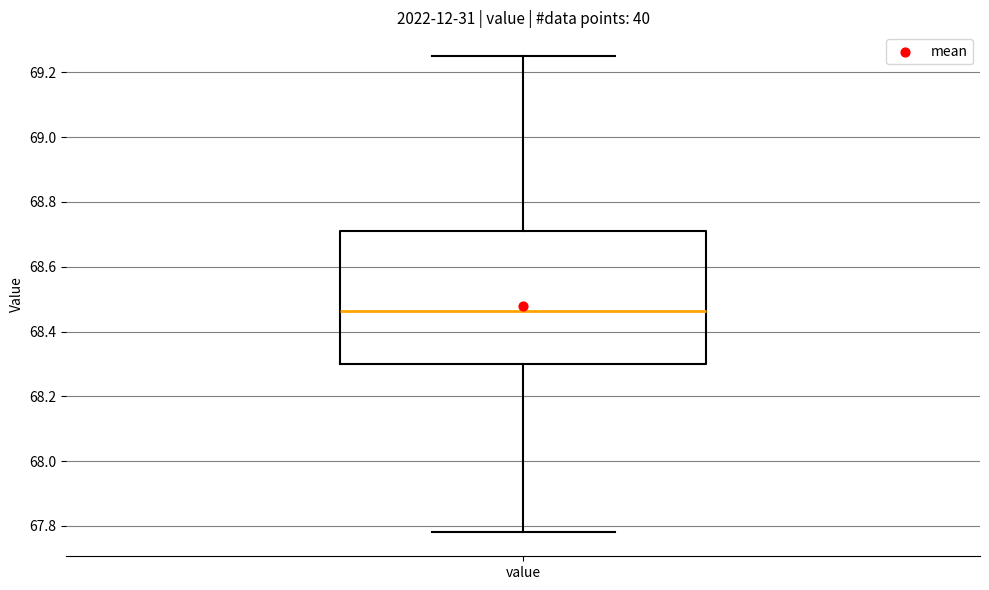

Where does the median line of the box for value sit on the y-axis? The values are not printed on the chart, so give them approximately, as read against the axis.

68.46